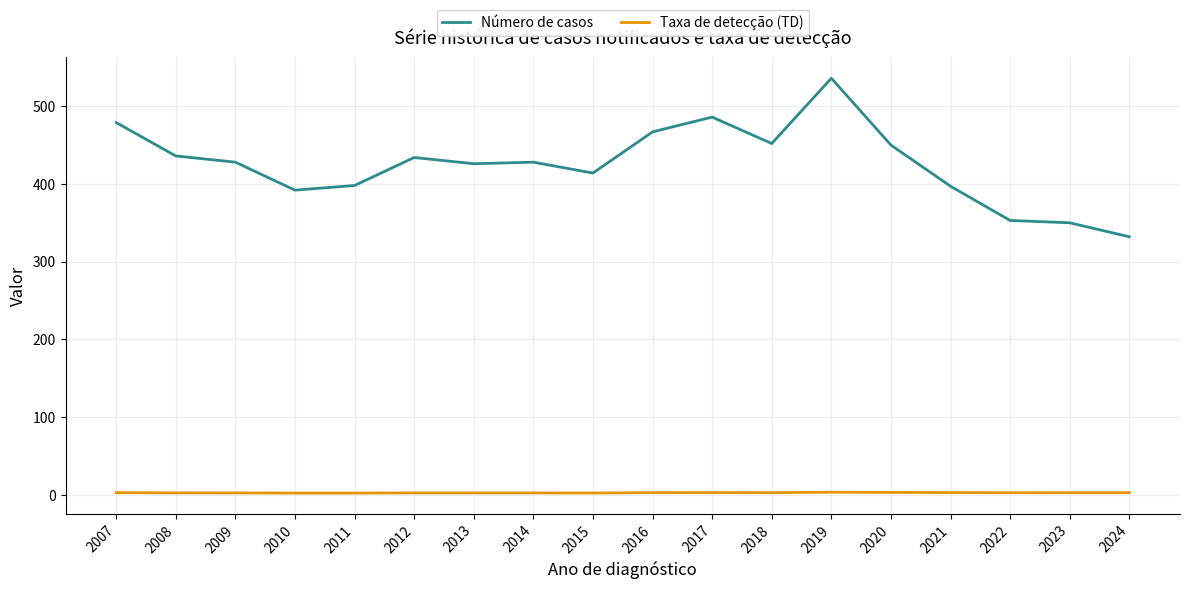

True or false: Taxa de detecção (TD) has more than 1 points higher than both neighbors.

True